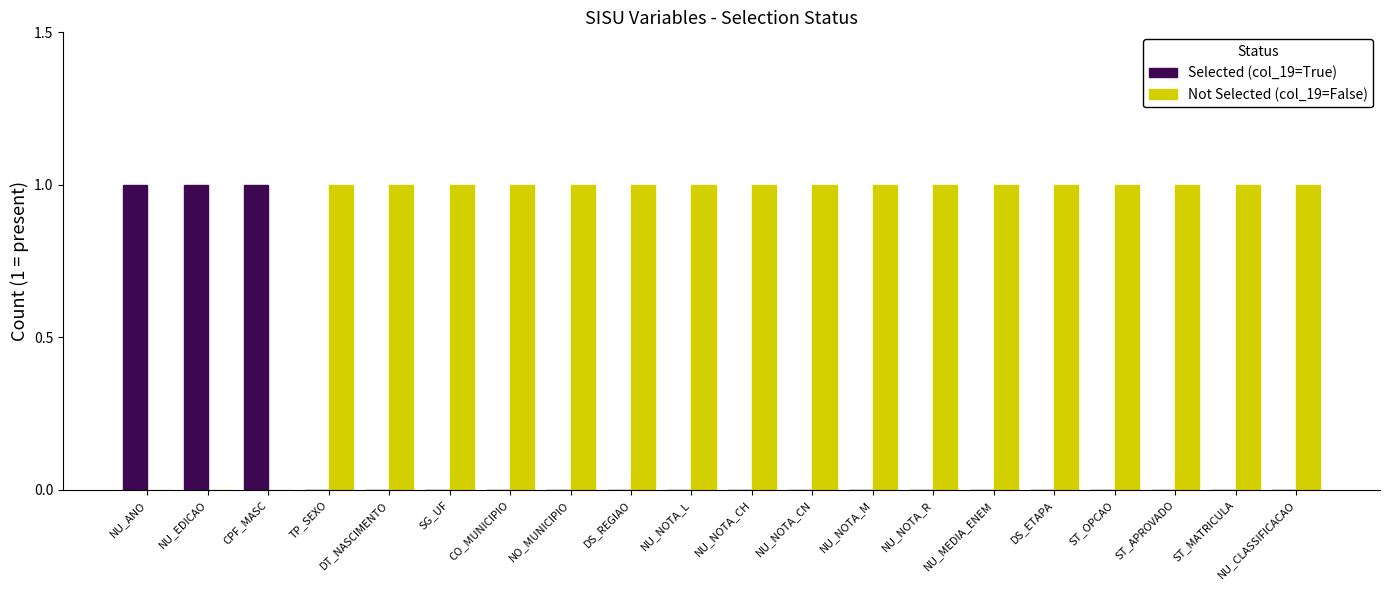

Is the value of Not Selected (col_19=False) at NO_MUNICIPIO greater than the value of Selected (col_19=True) at ST_MATRICULA?

Yes